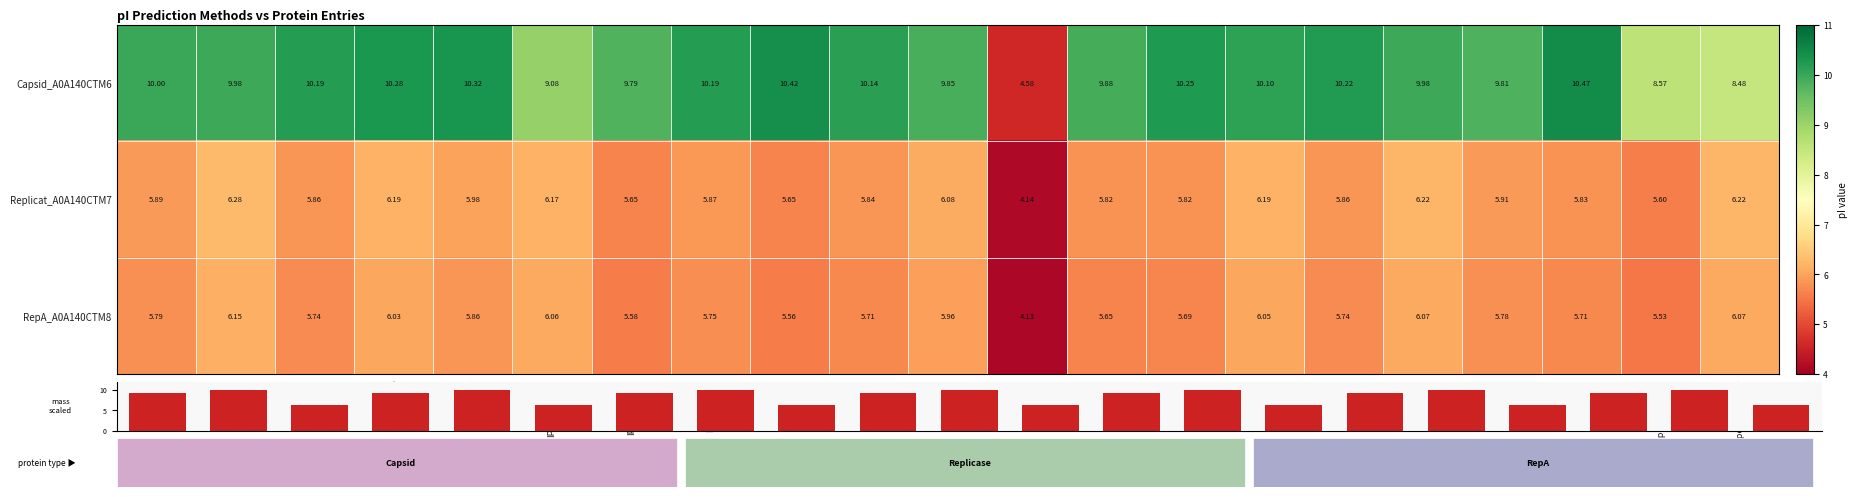

At which label is mass (scaled) closest to 8?

Bjellqvist